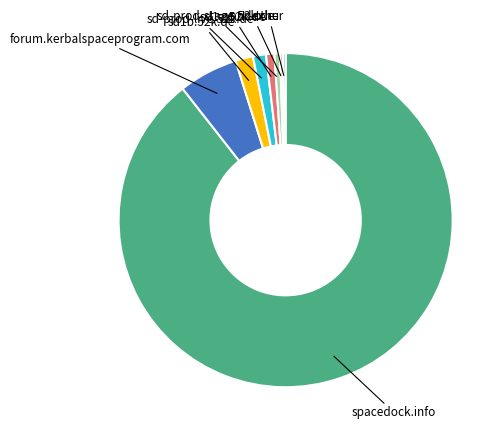

What is the ratio of the value at forum.kerbalspaceprogram.com to the value at sd1b.52k.de?

3.4